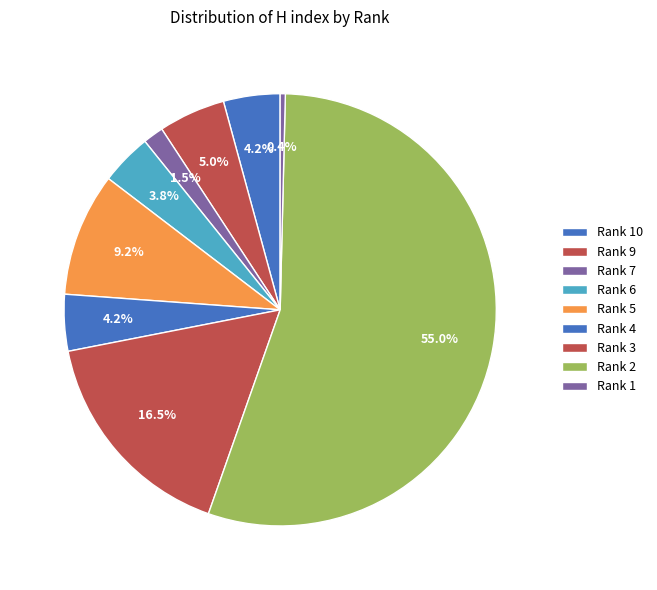

Which slice represents more than half of the pie?

Rank 2